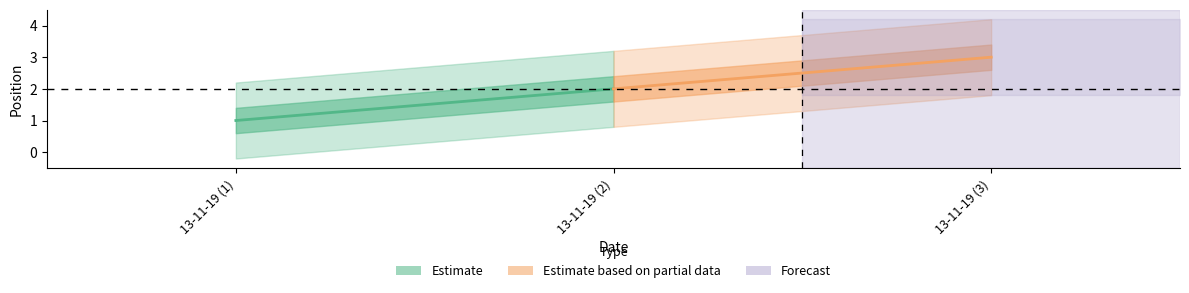

What is the difference between the values at 13-11-19 (2) and 13-11-19 (1)?

1